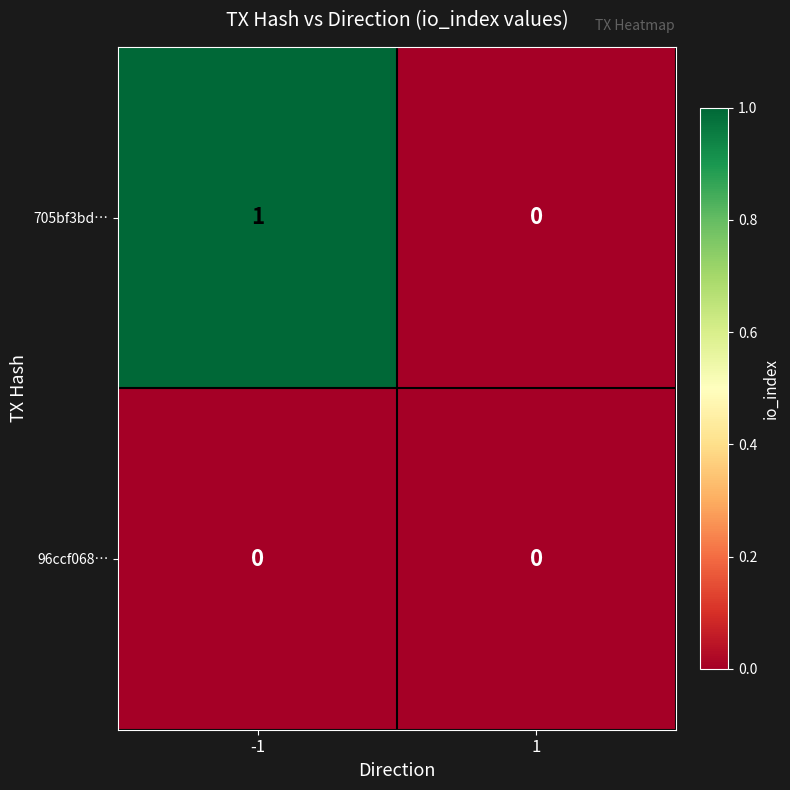

What is the total value across all series at -1?

1